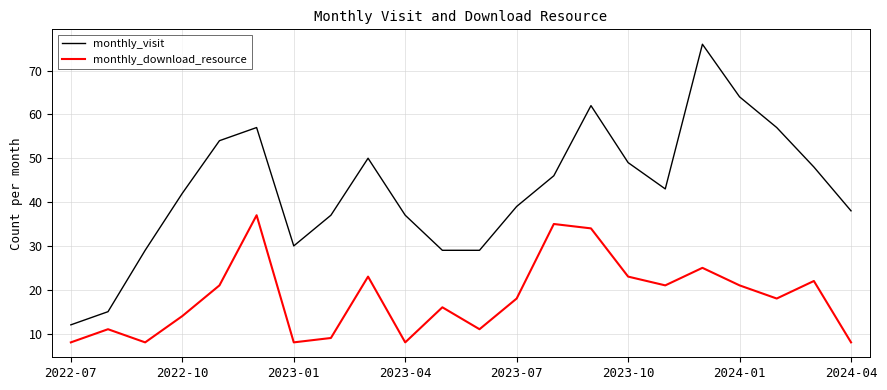

Which series has the largest range (max minus min)?

monthly_visit